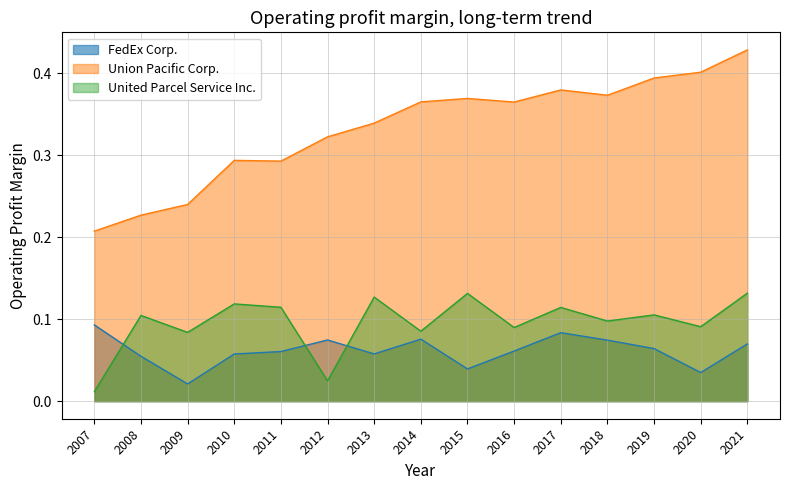

Reading right to left, extract all data points from this chart.

FedEx Corp.: 0.1	0.0	0.1	0.1	0.1	0.1	0.0	0.1	0.1	0.1	0.1	0.1	0.0	0.1	0.1
Union Pacific Corp.: 0.4	0.4	0.4	0.4	0.4	0.4	0.4	0.4	0.3	0.3	0.3	0.3	0.2	0.2	0.2
United Parcel Service Inc.: 0.1	0.1	0.1	0.1	0.1	0.1	0.1	0.1	0.1	0.0	0.1	0.1	0.1	0.1	0.0